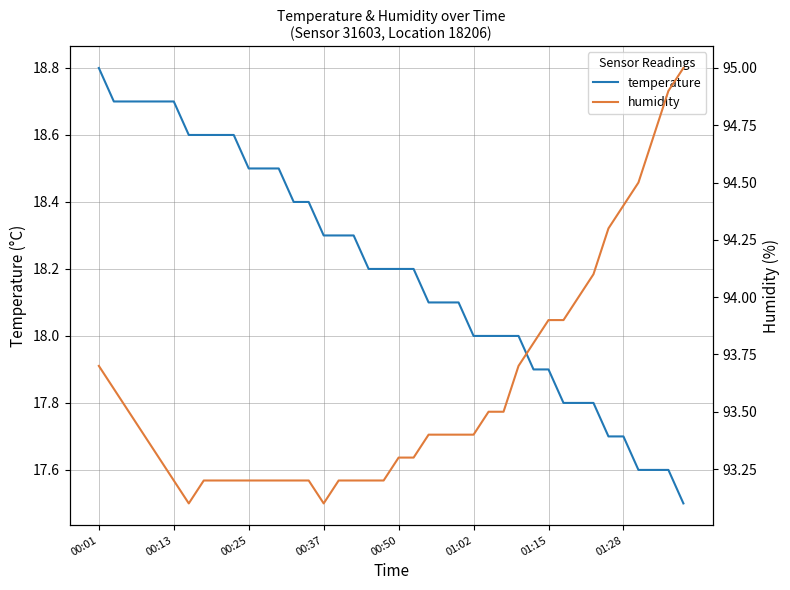

The value of temperature at 01:15 is 17.9. True or false?

True